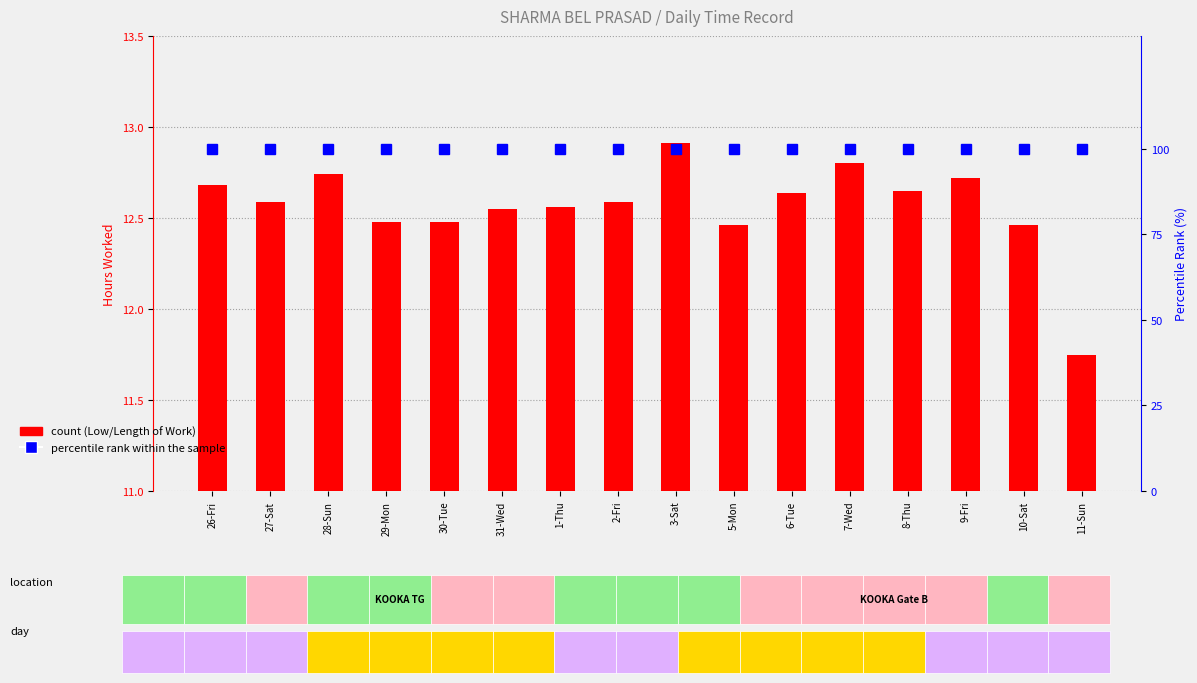

What is the sum of all percentile rank within the sample values?

1600.0